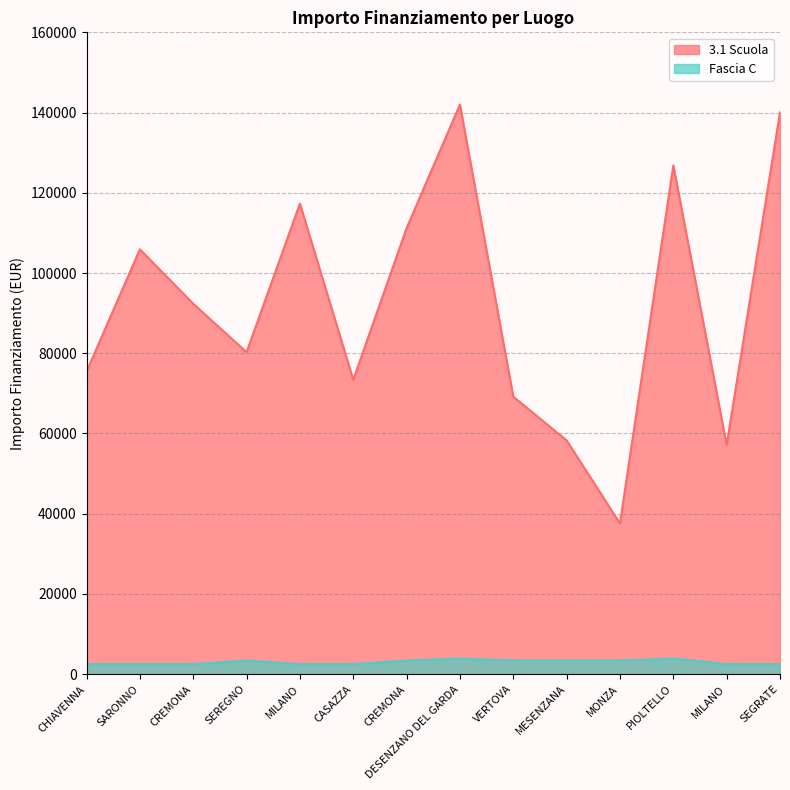

What is the difference between the maximum and minimum values in the Fascia C series?

1405.0